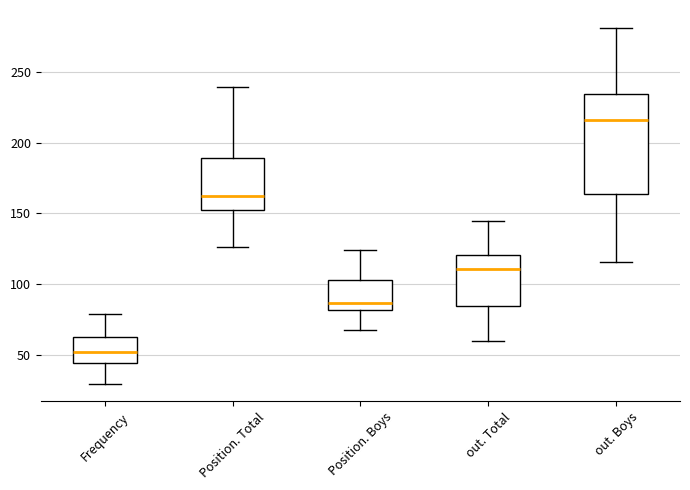

Where does the median line of the box for Position. Boys sit on the y-axis? The values are not printed on the chart, so give them approximately, as read against the axis.

85